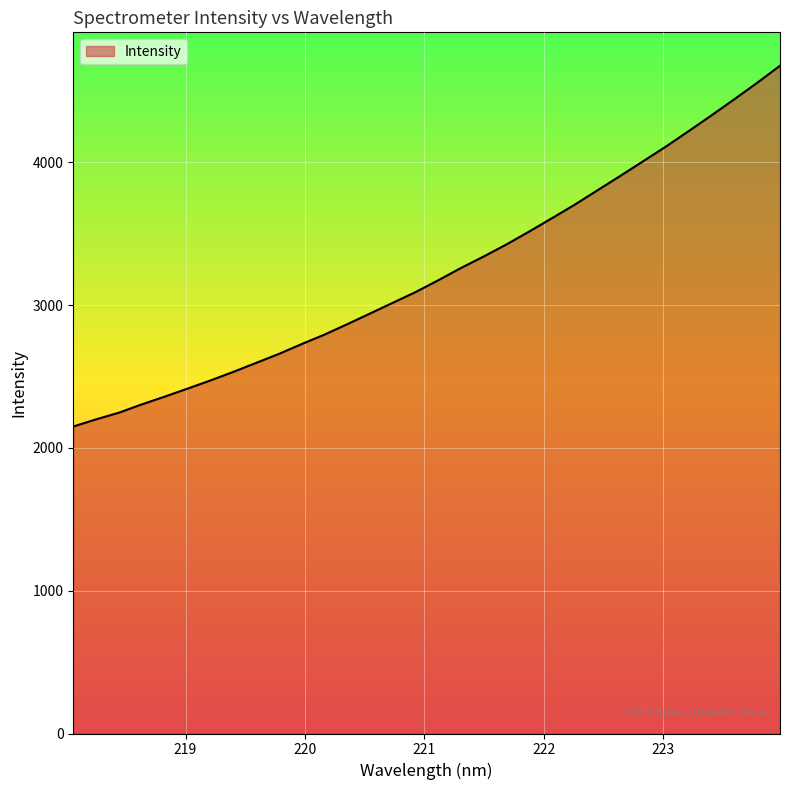

What is the difference between the maximum and minimum values?

2526.9